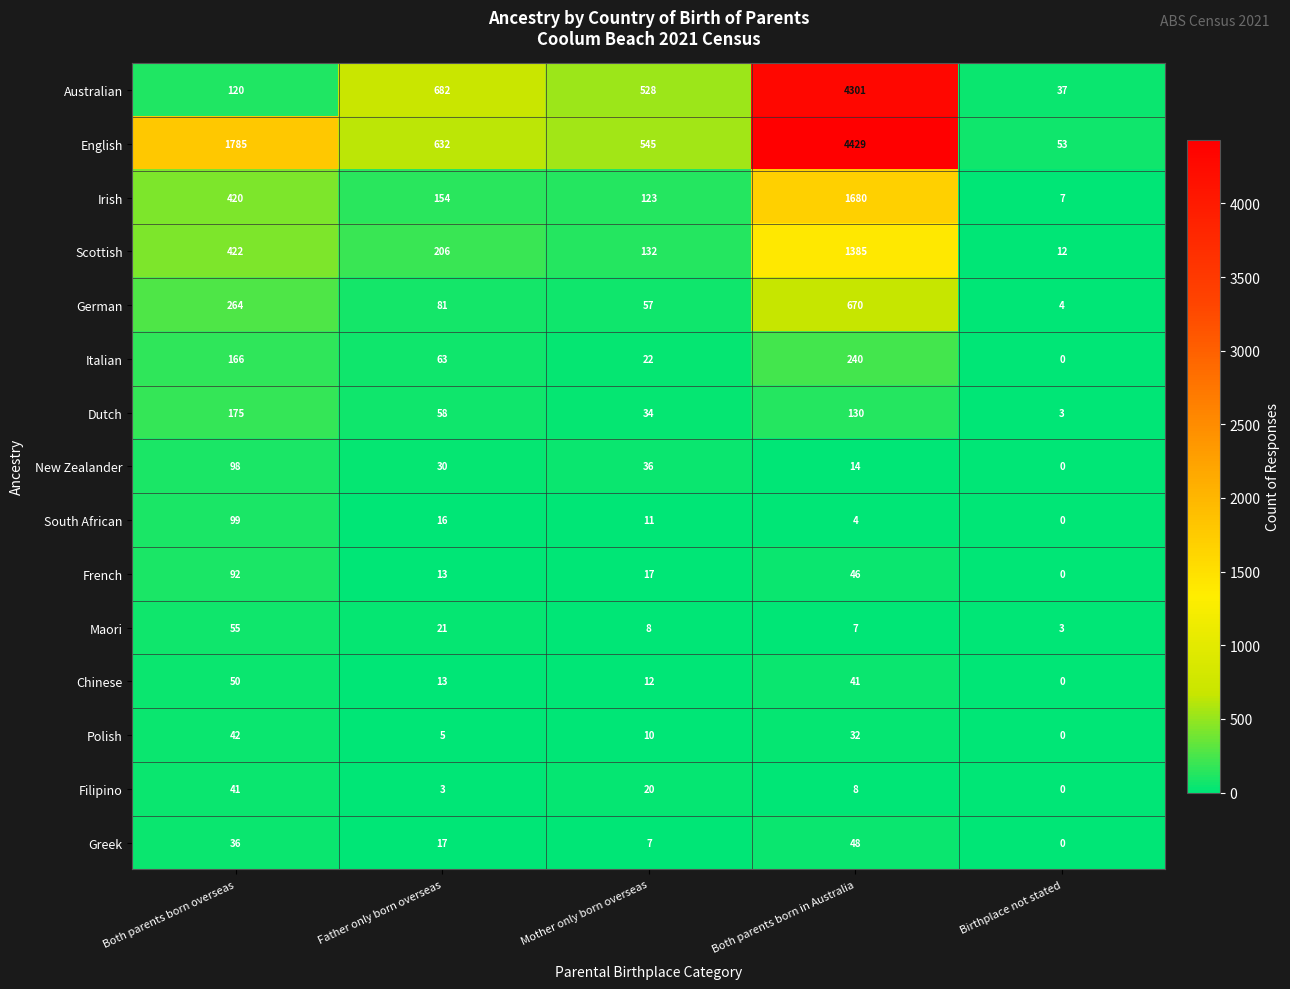

The value of Maori at Both parents born overseas is 96. True or false?

False